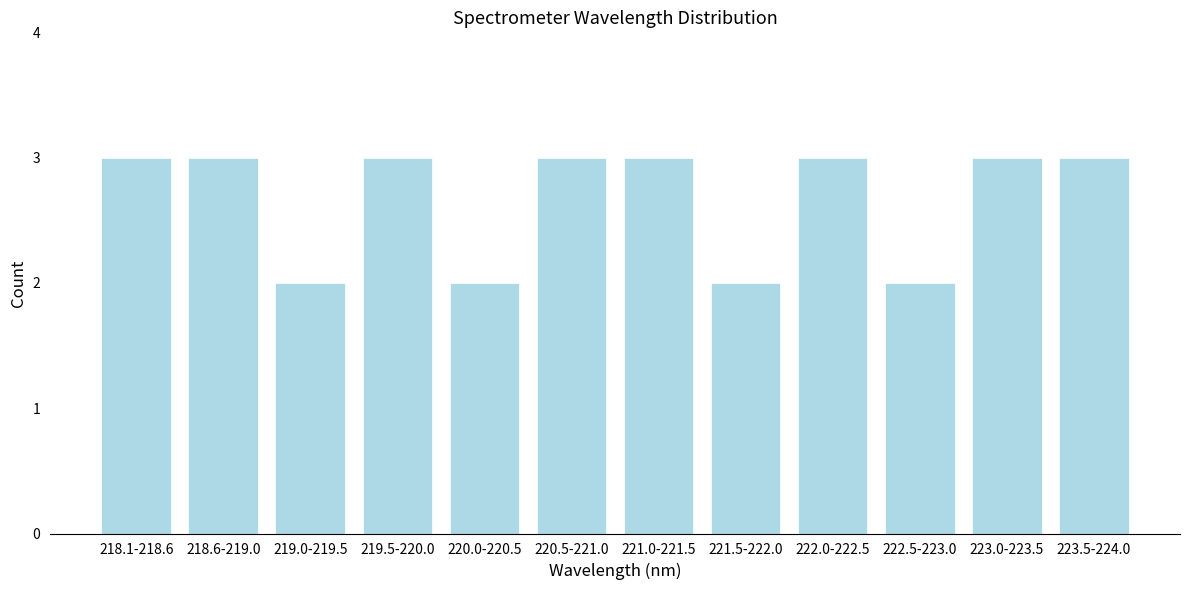

Reading left to right, list all the values displayed in this chart.

3	3	2	3	2	3	3	2	3	2	3	3